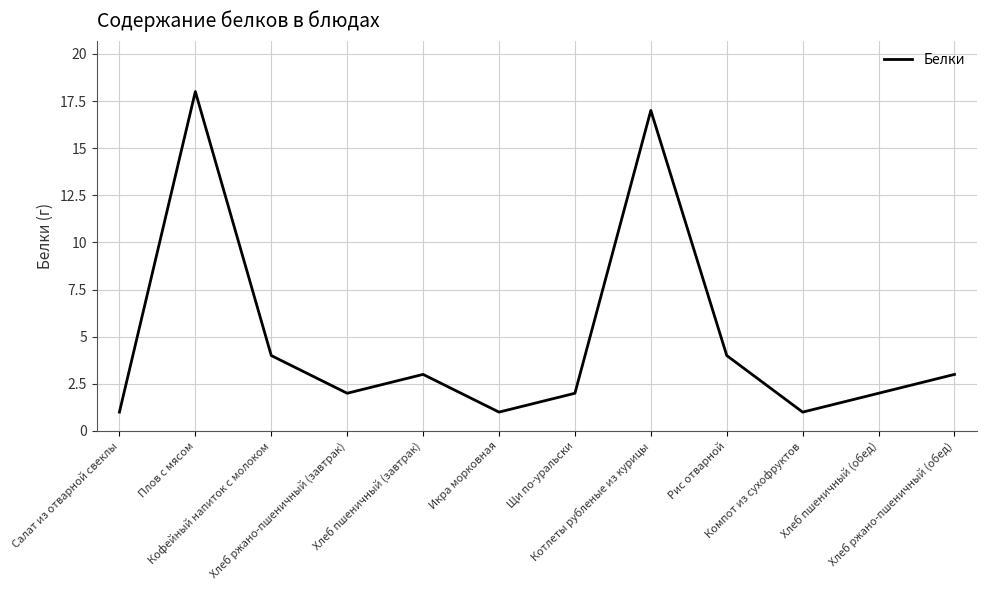

Between Икра морковная and Хлеб пшеничный (обед), which is larger?

Хлеб пшеничный (обед)